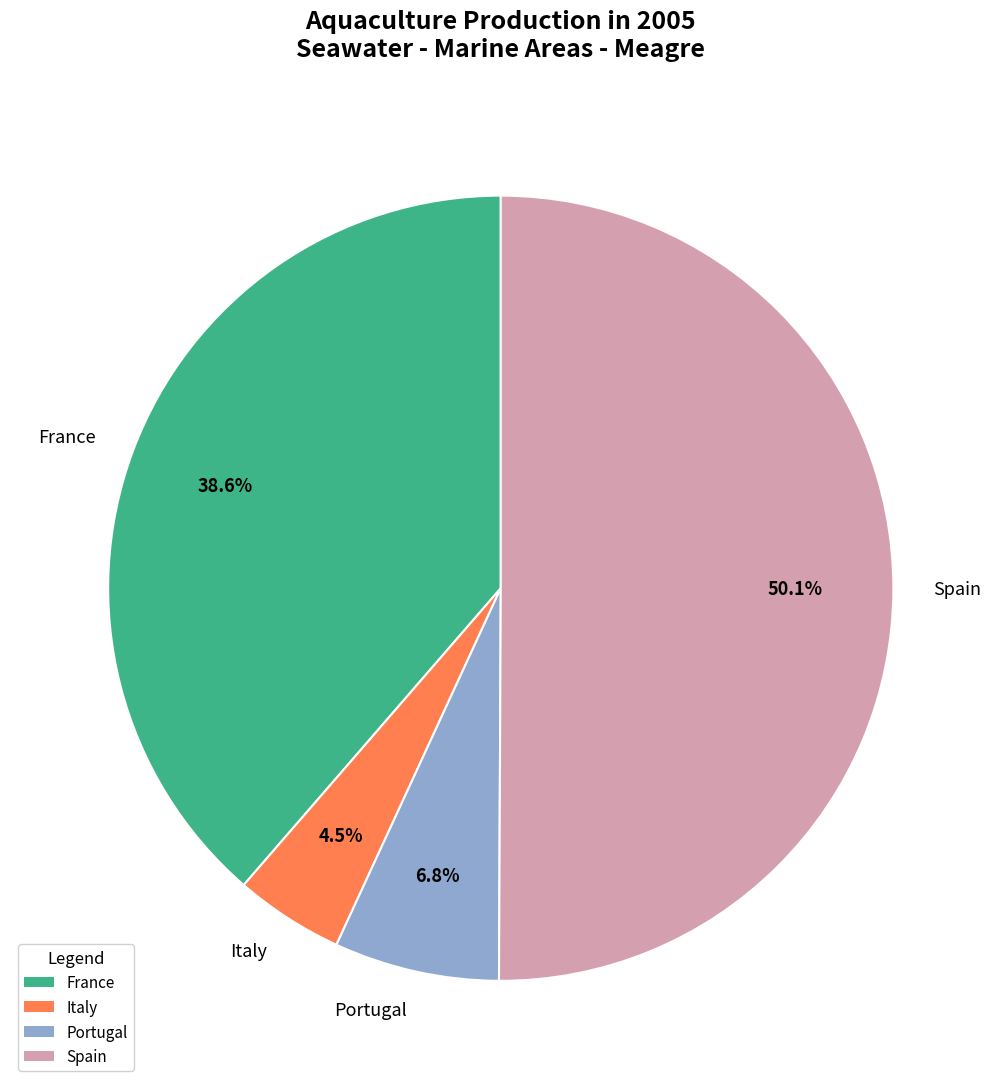

What percentage do Italy and Portugal together represent?

11.3%